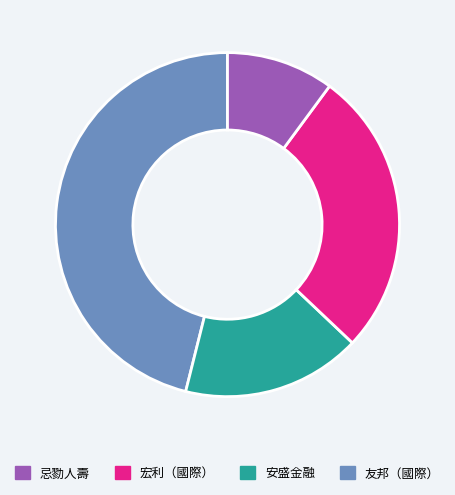

Is there a majority slice in this chart?

No